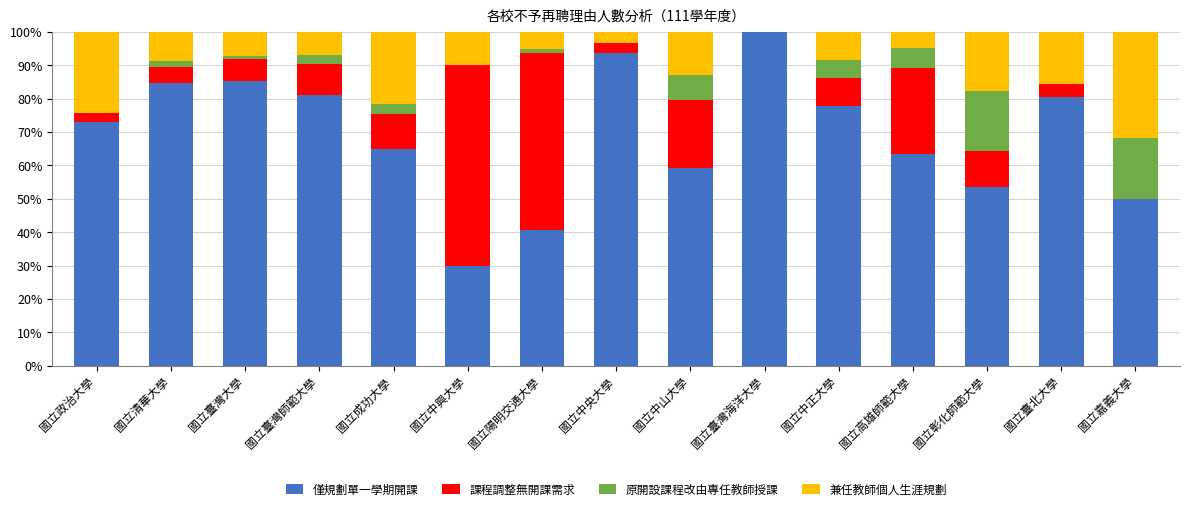

Is it true that 僅規劃單一學期開課 equals 61.8 at 國立陽明交通大學?

False